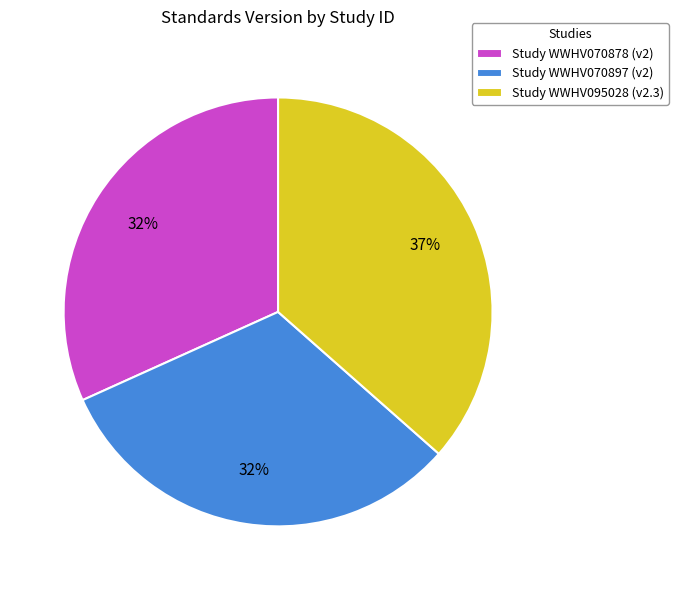

The Study WWHV095028 (v2.3) slice represents 37% of the pie. True or false?

True